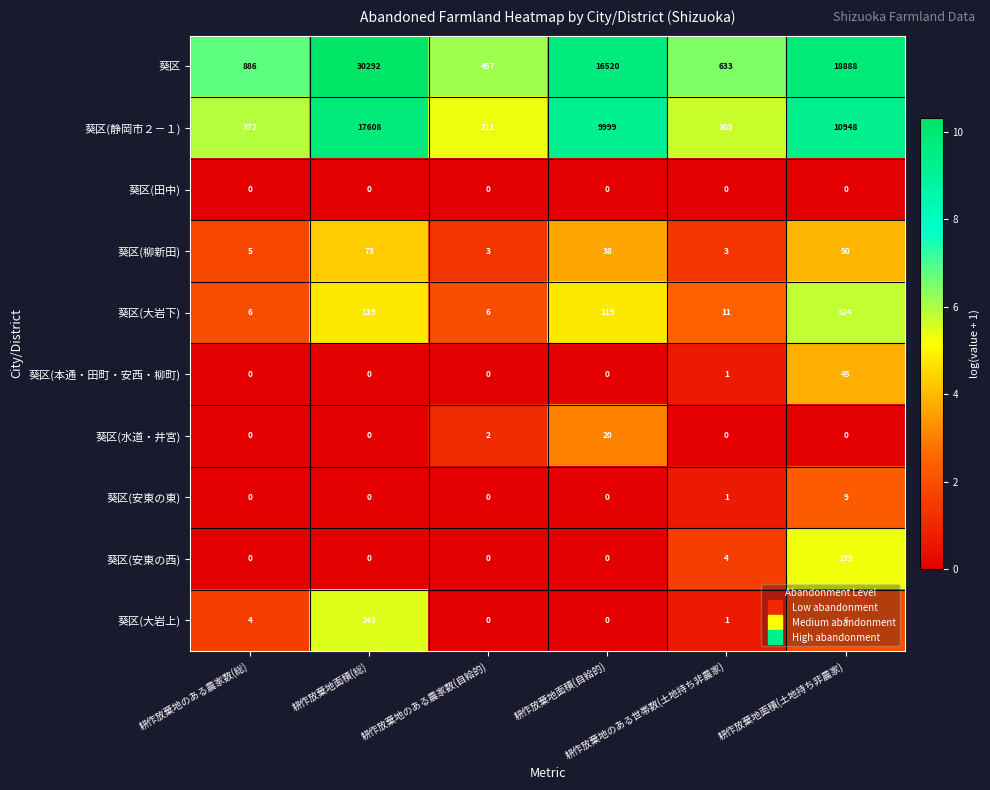

What is the minimum value for 葵区(大岩下)?

6